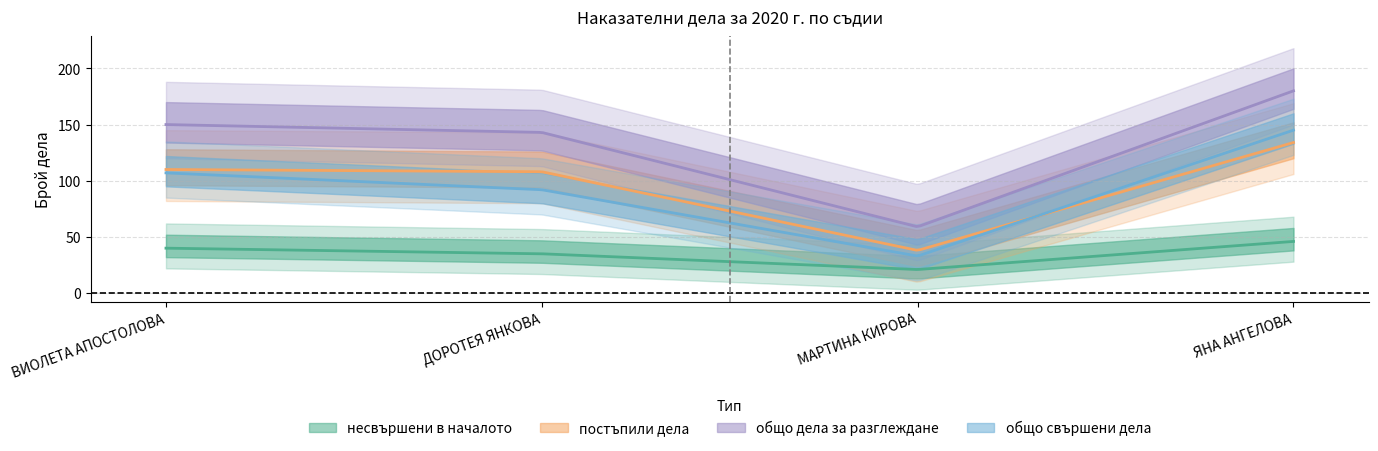

What position from the right is ЯНА АНГЕЛОВА?

1